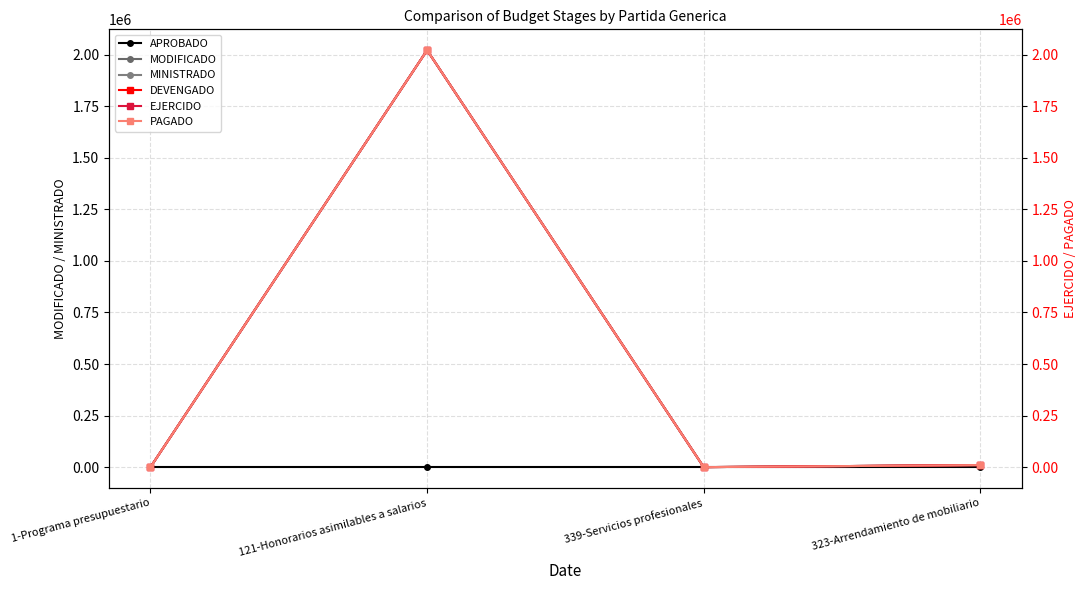

How many positive values does the PAGADO series have?

2